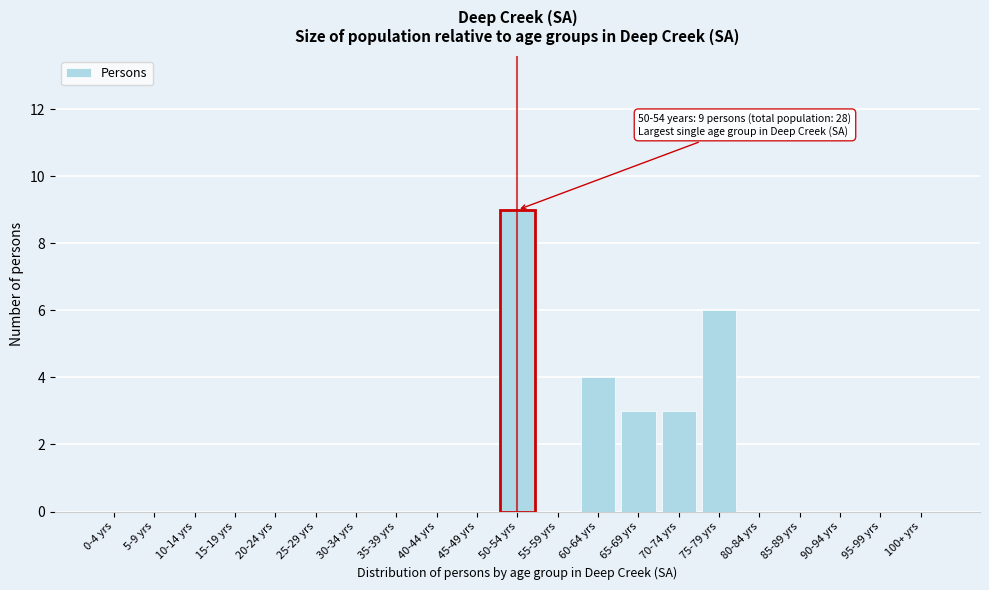

Reading left to right, list all the values displayed in this chart.

0-4 yrs=0	5-9 yrs=0	10-14 yrs=0	15-19 yrs=0	20-24 yrs=0	25-29 yrs=0	30-34 yrs=0	35-39 yrs=0	40-44 yrs=0	45-49 yrs=0	50-54 yrs=9	55-59 yrs=0	60-64 yrs=4	65-69 yrs=3	70-74 yrs=3	75-79 yrs=6	80-84 yrs=0	85-89 yrs=0	90-94 yrs=0	95-99 yrs=0	100+ yrs=0